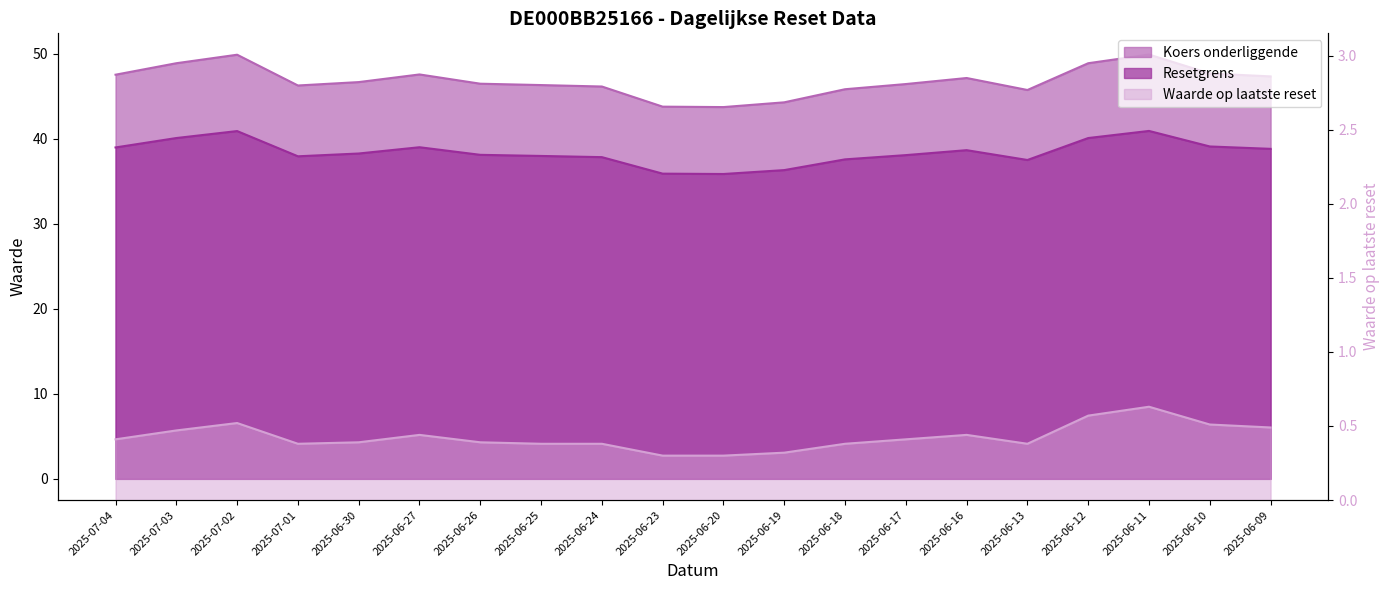

At how many categories does at least one series exceed 29?

20